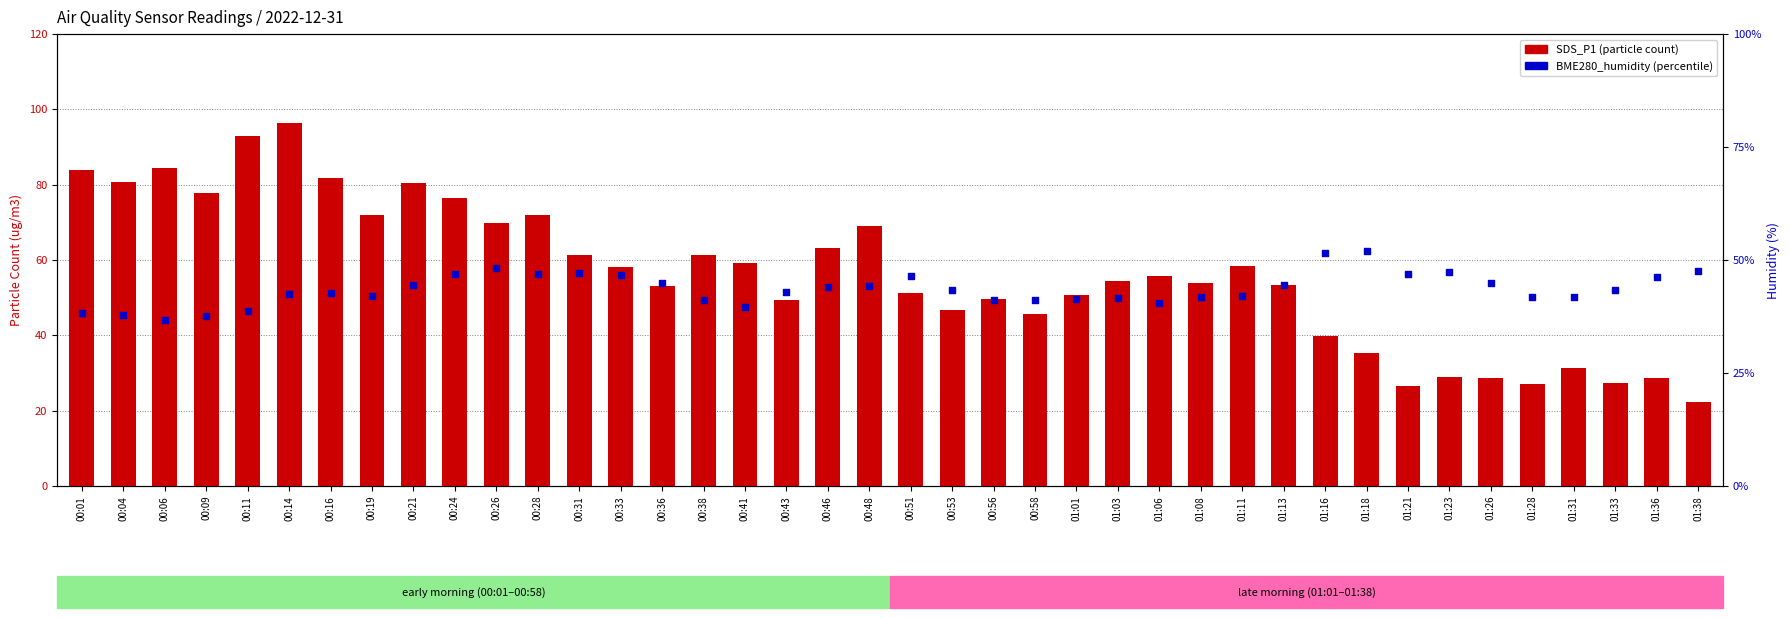

Which series reaches the minimum Y coordinate?

SDS_P1